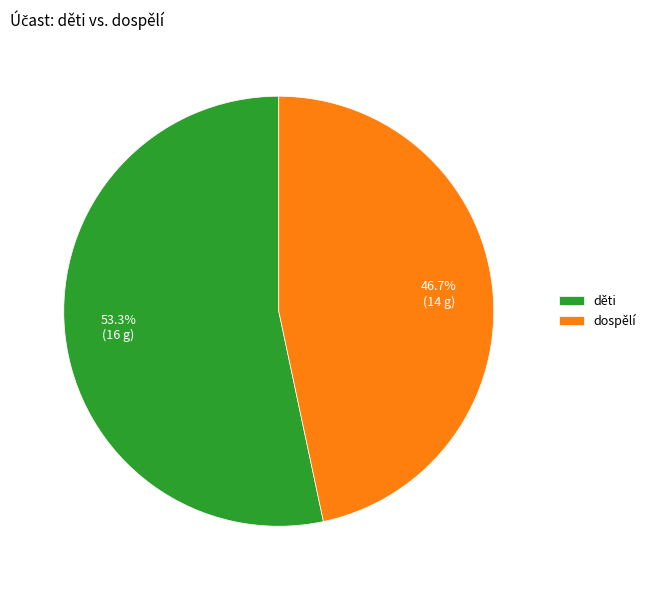

Rank the categories by value from lowest to highest.

dospělí, děti